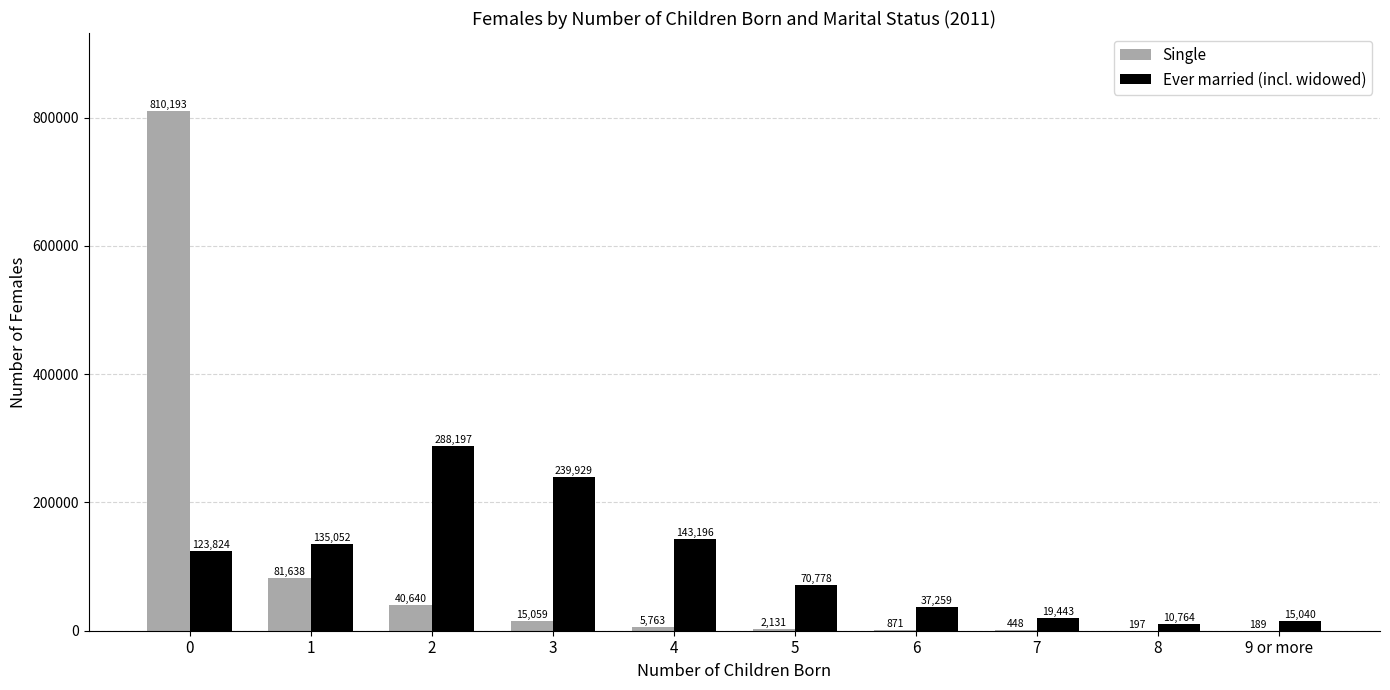

Read the Single value at 9 or more.

189